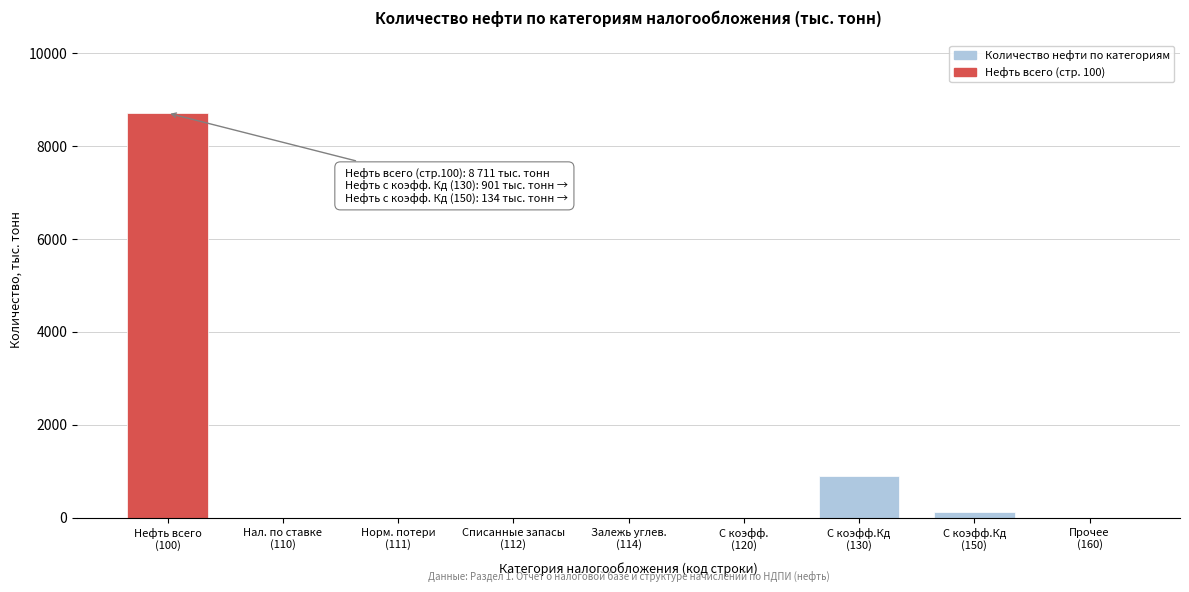

What is the sum of all values?

9746